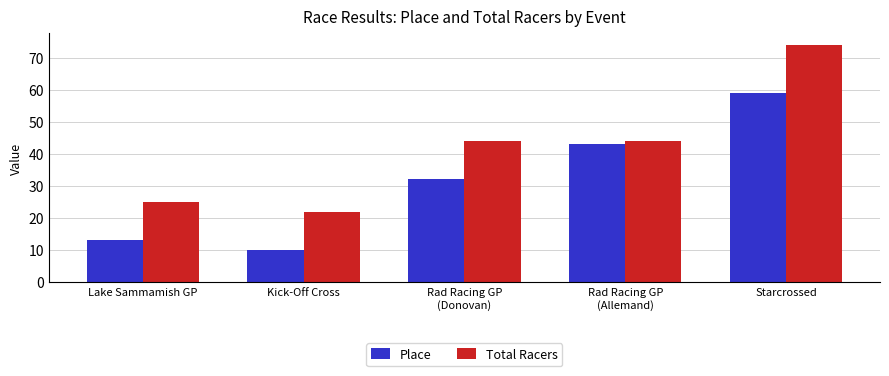

What is the spread (max minus min) of values at Kick-Off Cross?

12